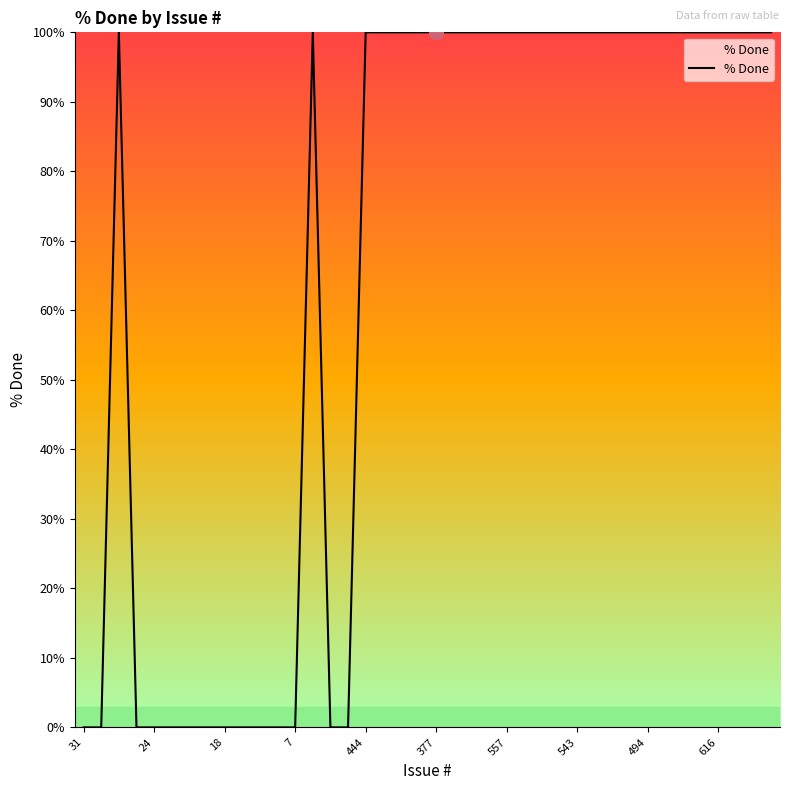

Reading right to left, what are all the values shown in this chart?

100	100	100	100	100	100	100	100	100	100	100	100	100	100	100	100	100	100	100	100	100	100	100	100	0	0	100	0	0	0	0	0	0	0	0	0	0	100	0	0